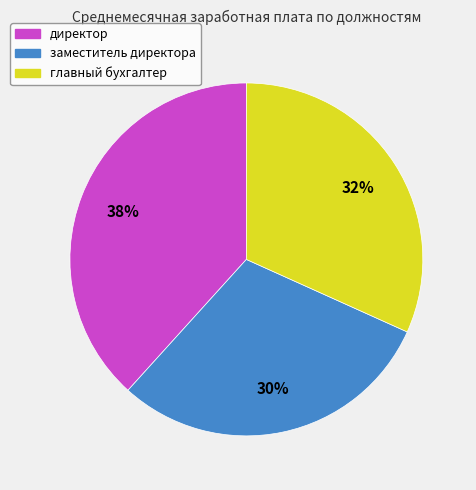

To the nearest percent, what percentage of the pie is главный бухгалтер?

32%